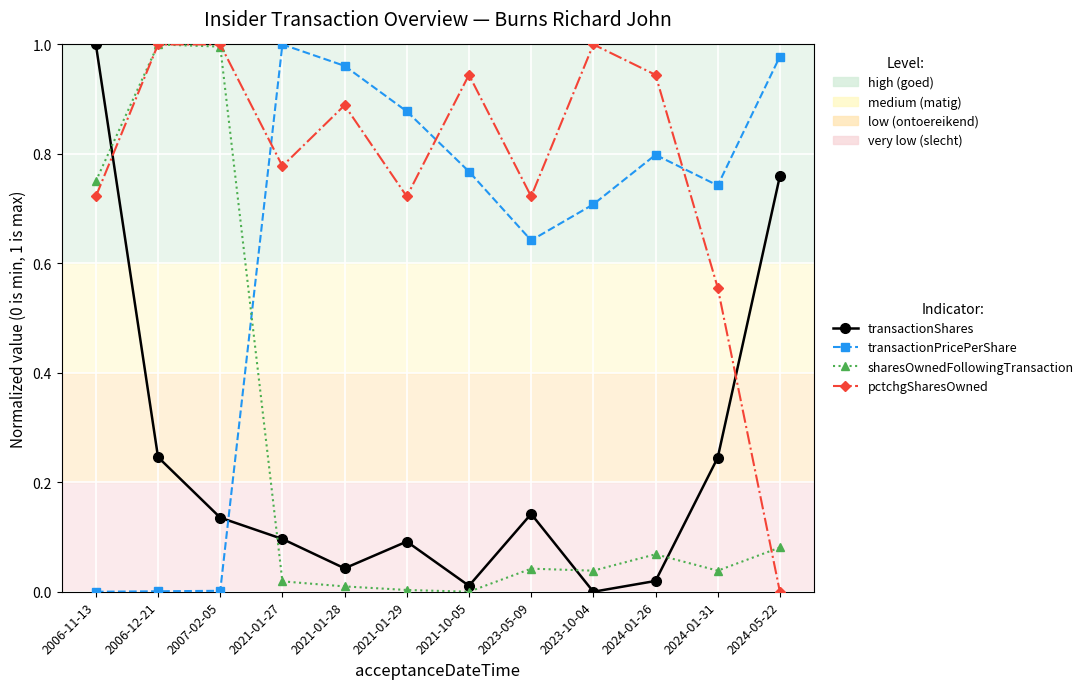

True or false: pctchgSharesOwned has more than 2 interior local peaks.

True